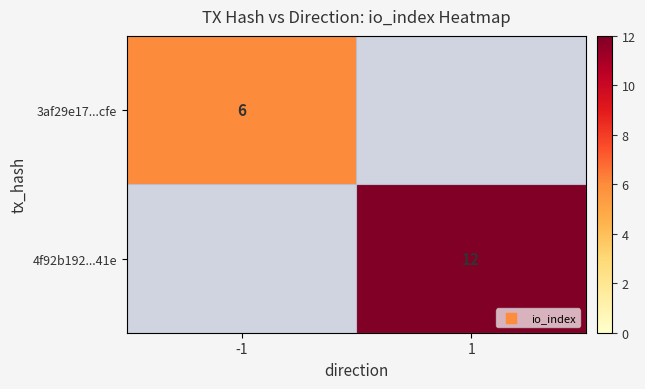

The value of 4f92b192...41e at 1 is 12. True or false?

True